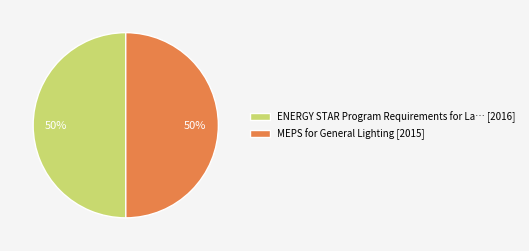

To the nearest percent, what is the average slice percentage?

50%